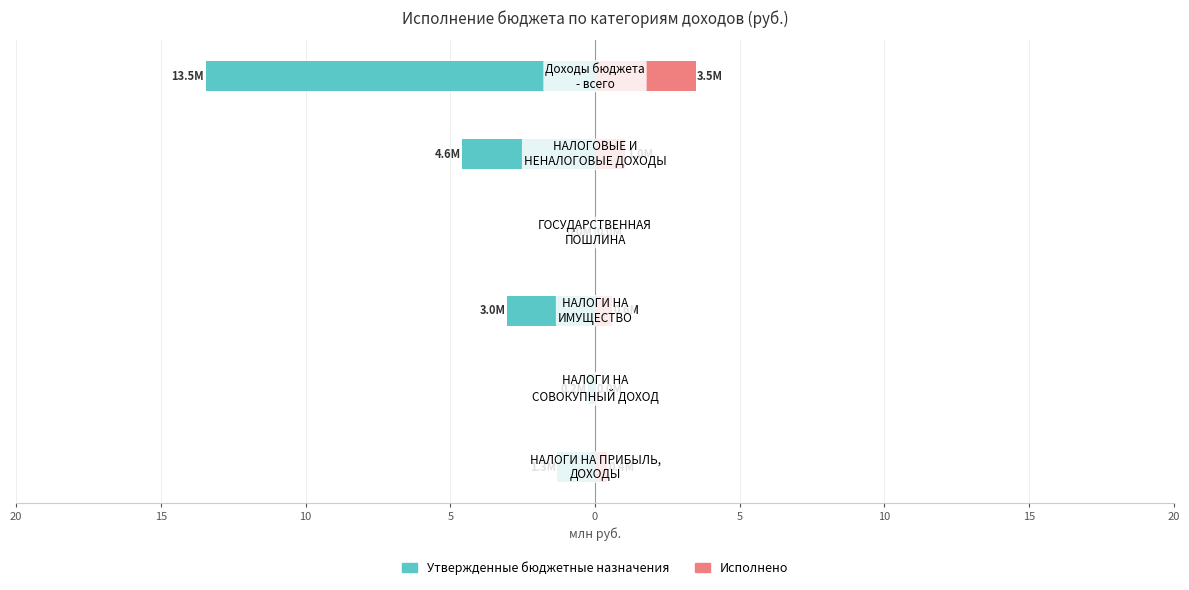

Which has a higher value, 10 or 5?

10